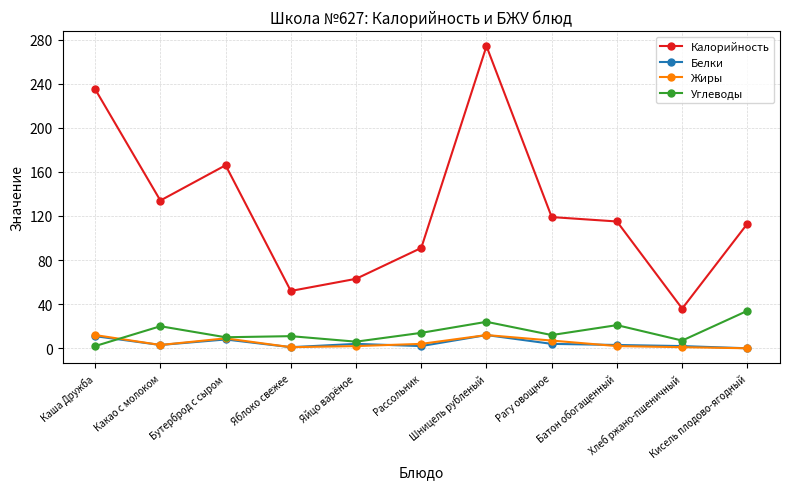

True or false: Калорийность and Жиры intersect in this chart.

False